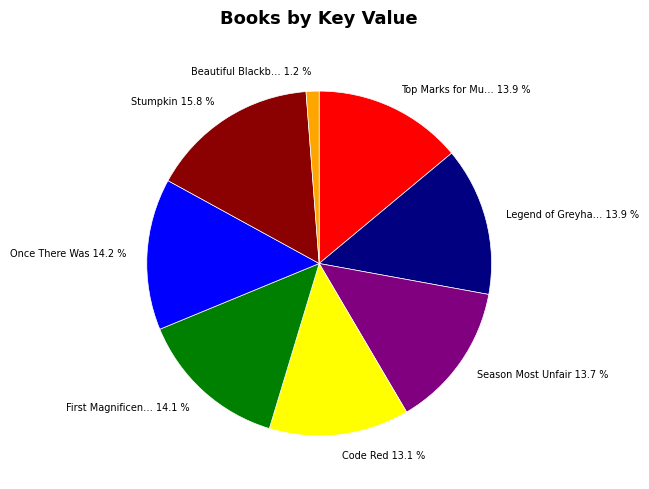

What portion of the pie excludes Beautiful Blackb… 1.2 %?

98.8%